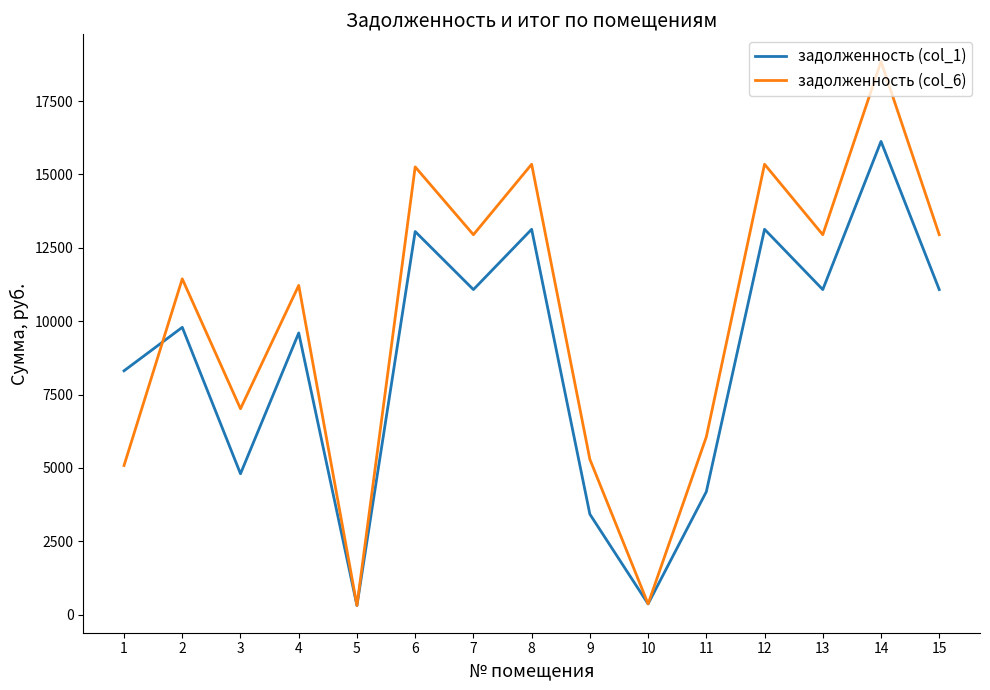

Does the chart display data point markers on the line(s)?

No